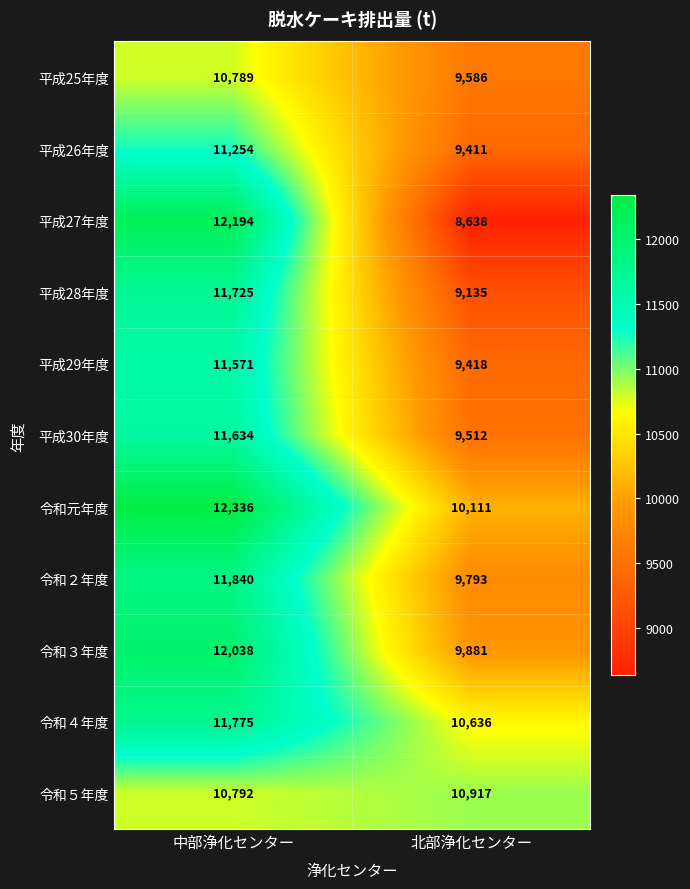

What is the maximum value shown in the chart?

12336